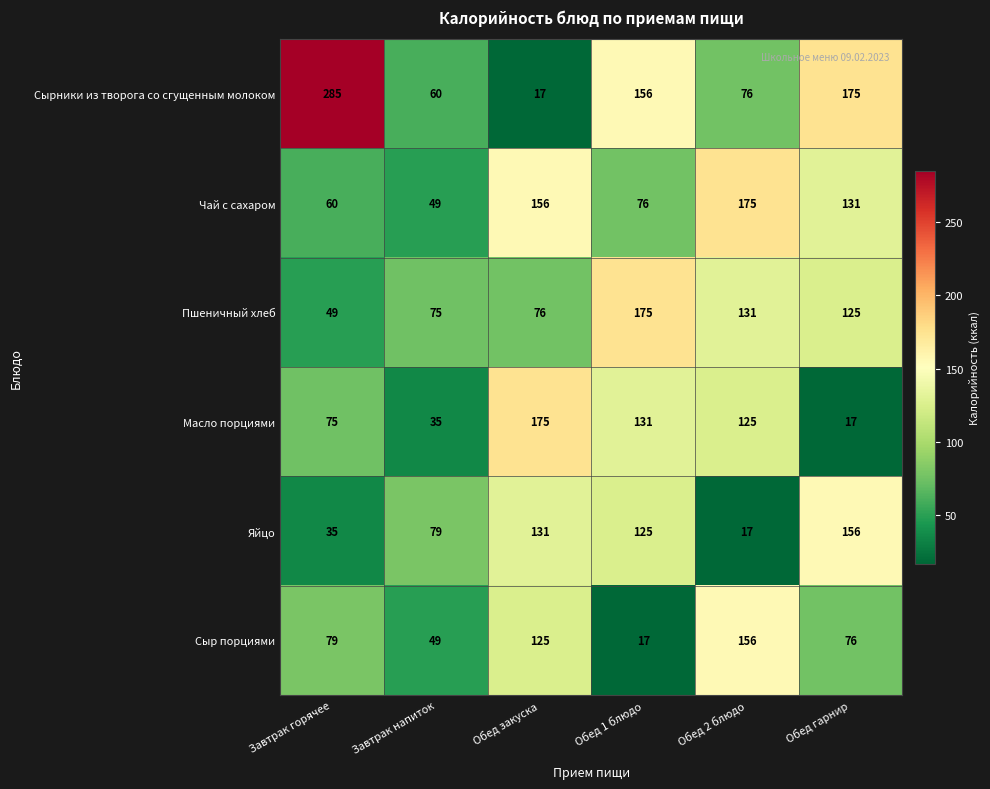

True or false: Пшеничный хлеб has a value of 131 at Обед 2 блюдо.

True